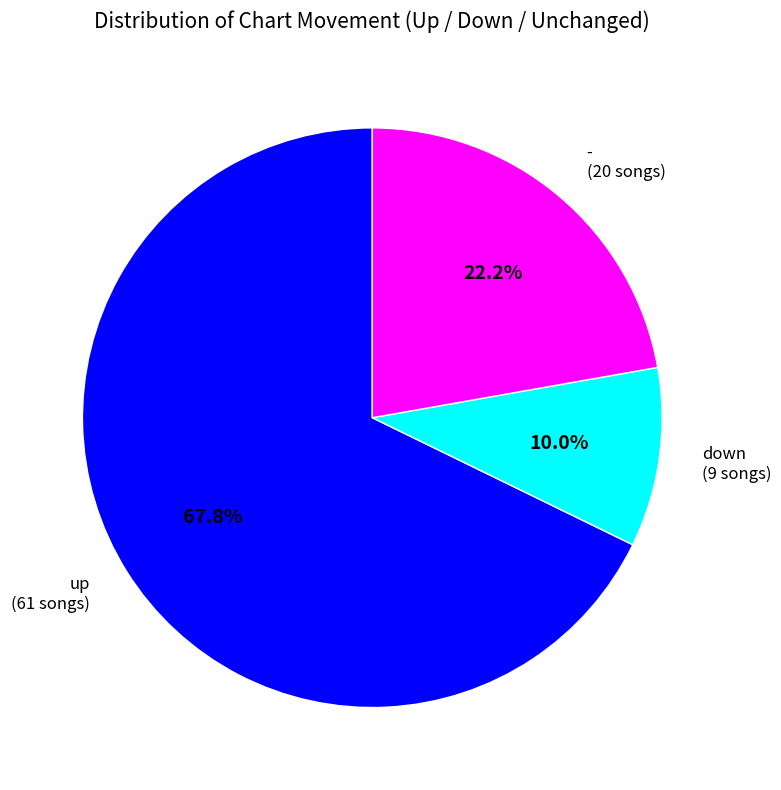

What is the smallest slice in the pie chart?

down